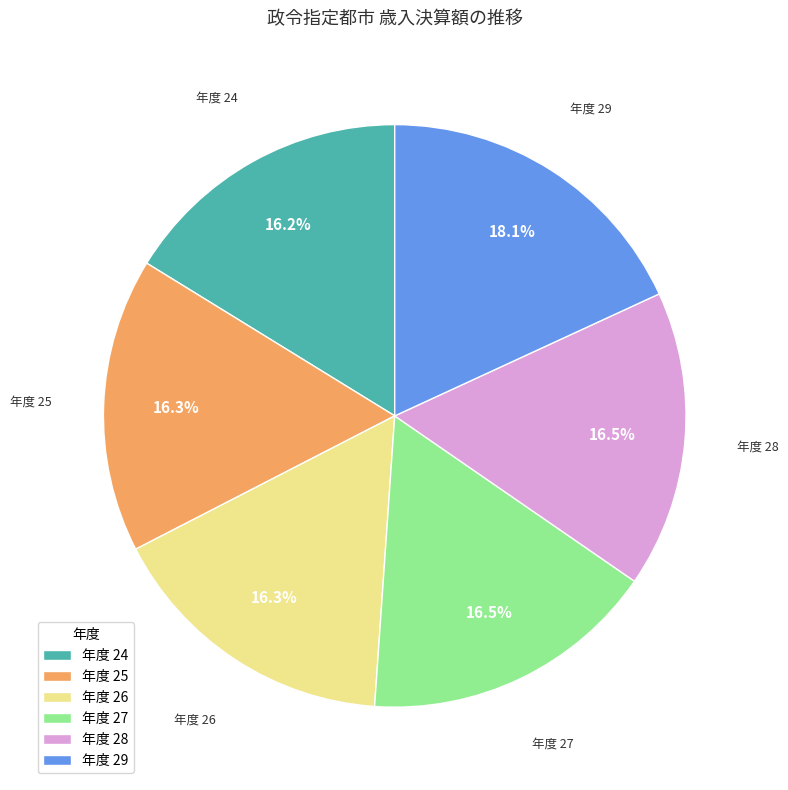

Count the number of slices in the pie.

6